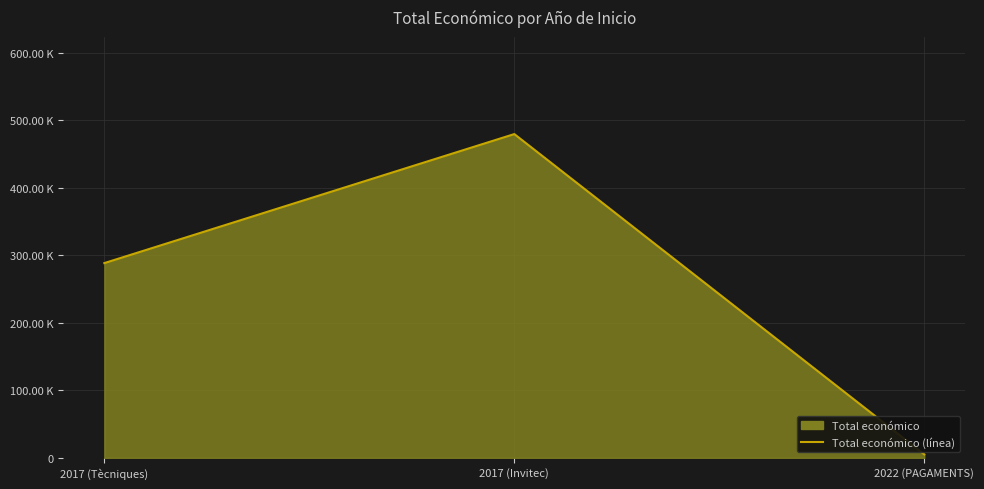

What is the maximum value shown in the chart?

479545